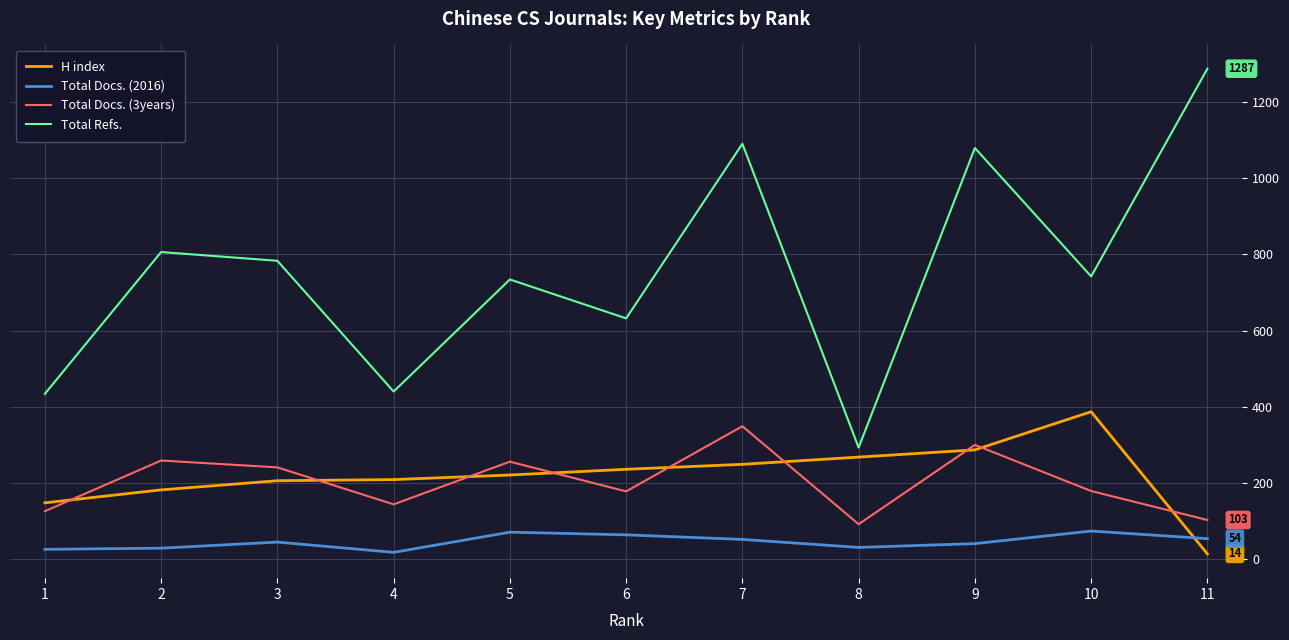

Count the number of categories in the chart.

11